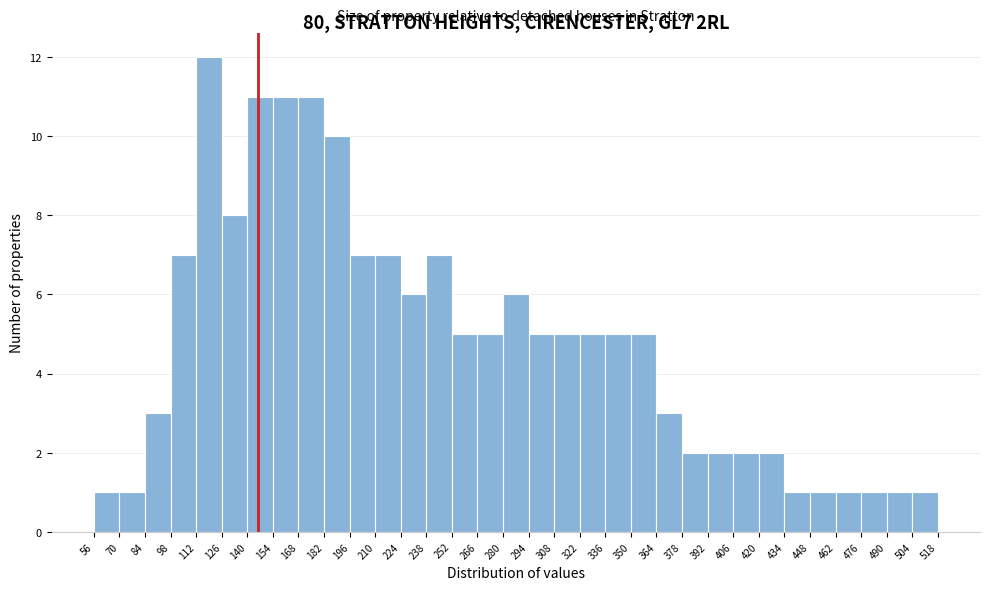

What is the height of the bar covering 280 to 294 on the x-axis? The values are not printed on the chart, so give them approximately, as read against the axis.

6